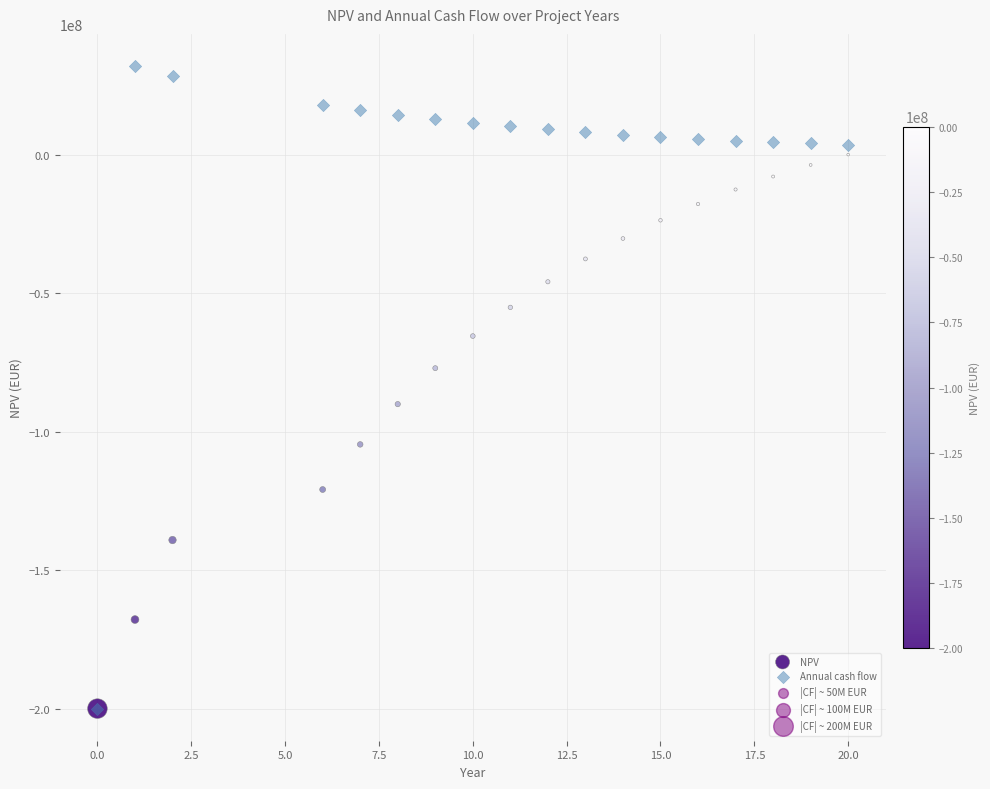

In the NPV series, what Y value is closest to -99917860?

-104542155.1